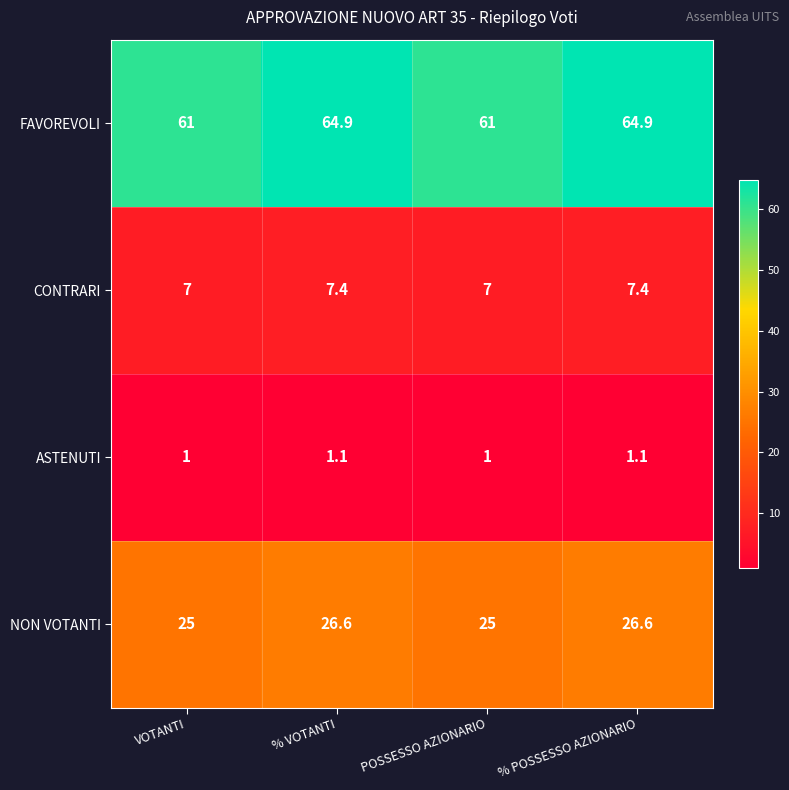

Rank the series at % POSSESSO AZIONARIO from highest to lowest value.

FAVOREVOLI, NON VOTANTI, CONTRARI, ASTENUTI